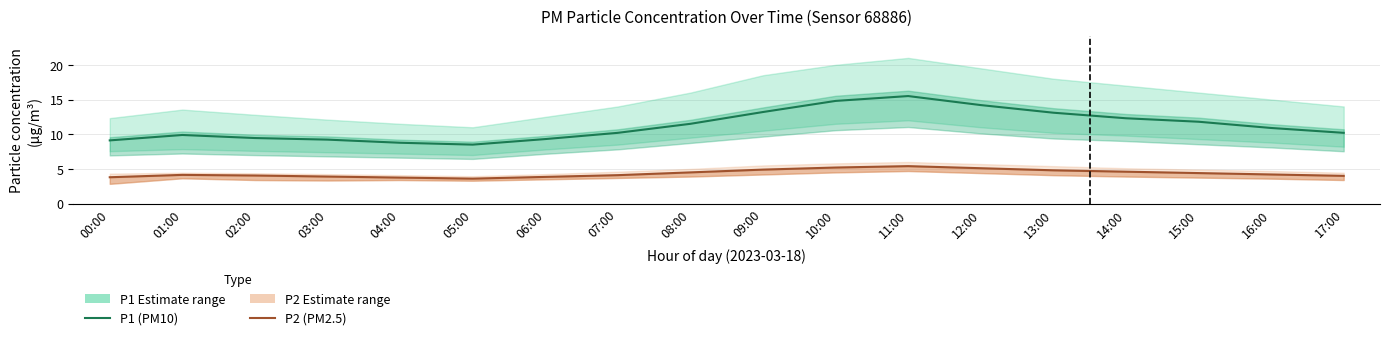

What is the value of the P1 (PM10) point at the 1st from the left?

9.1